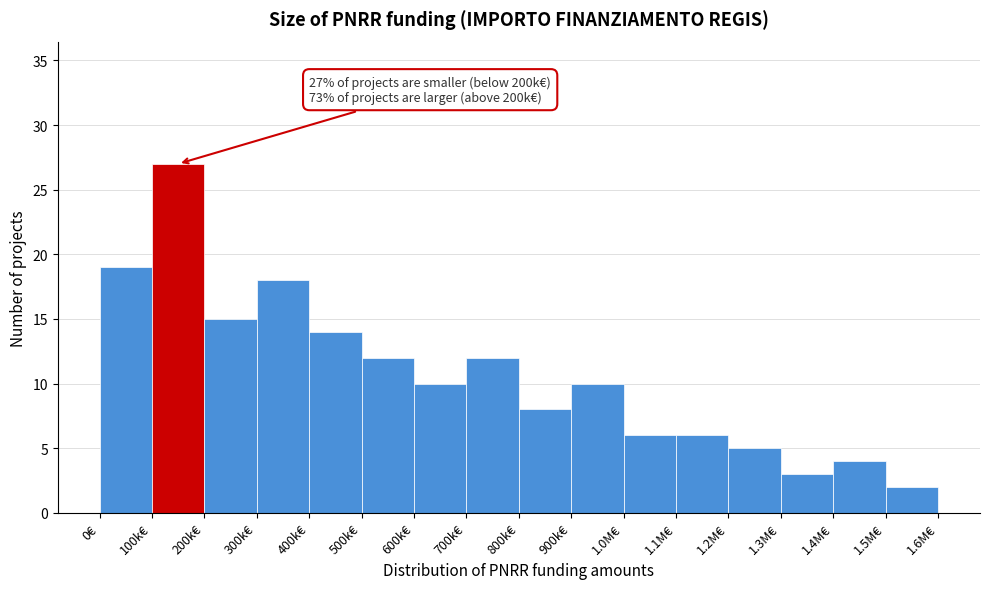

Reading right to left, list all the values displayed in this chart.

1.5M€=2	1.4M€=4	1.3M€=3	1.2M€=5	1.1M€=6	1.0M€=6	900k€=10	800k€=8	700k€=12	600k€=10	500k€=12	400k€=14	300k€=18	200k€=15	100k€=27	0€=19